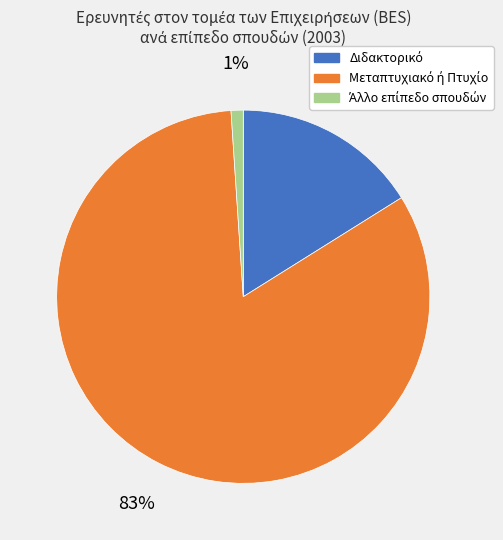

Is there any slice that represents more than half of the pie?

Yes